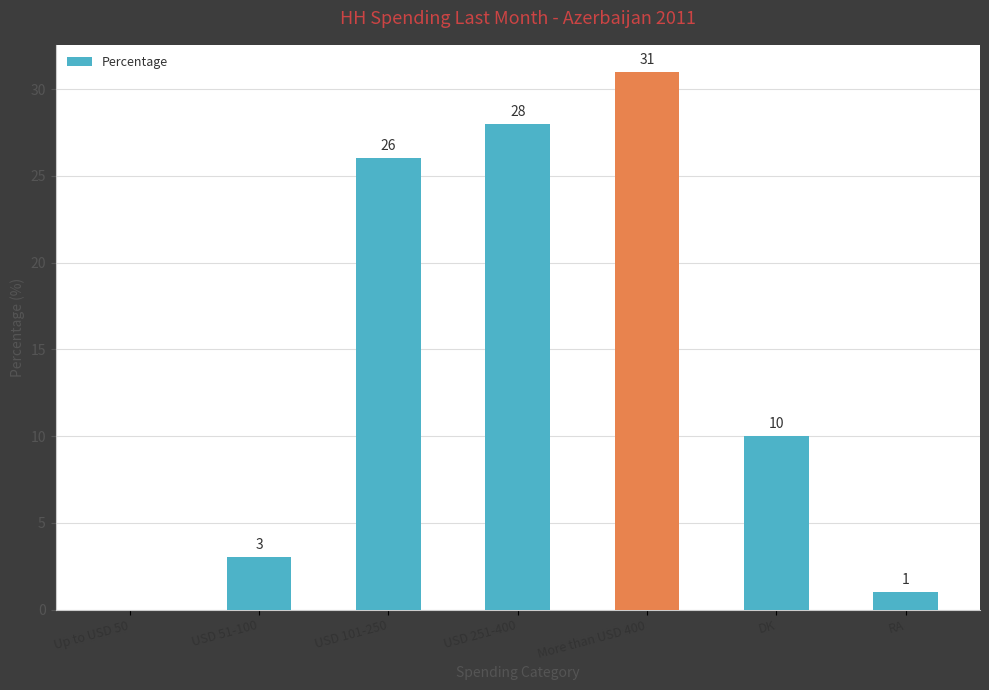

What is the sum of all values?

99